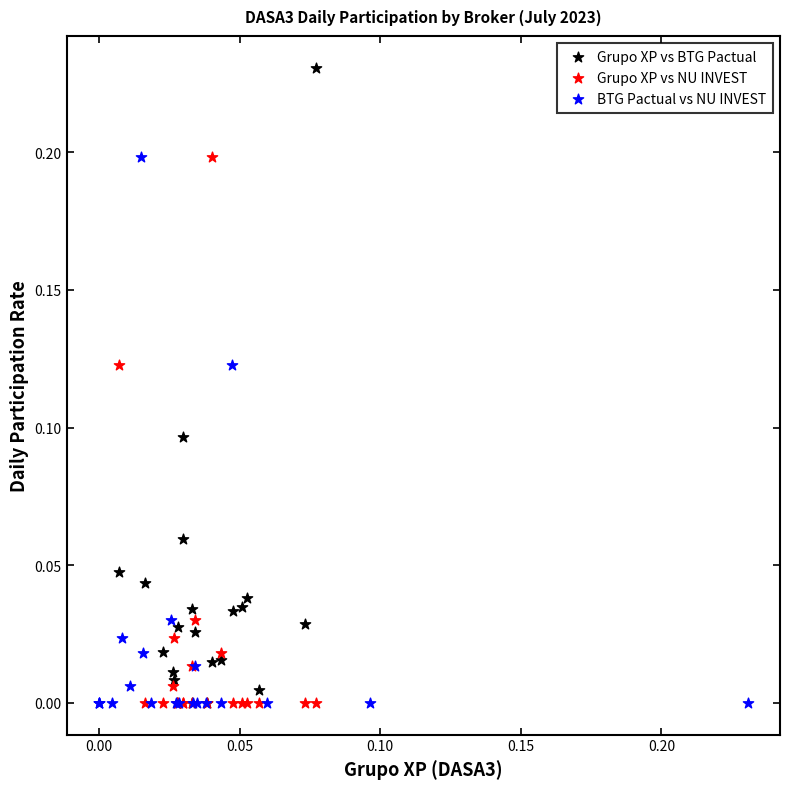

Which series has the largest Y range (max minus min)?

Grupo XP vs BTG Pactual